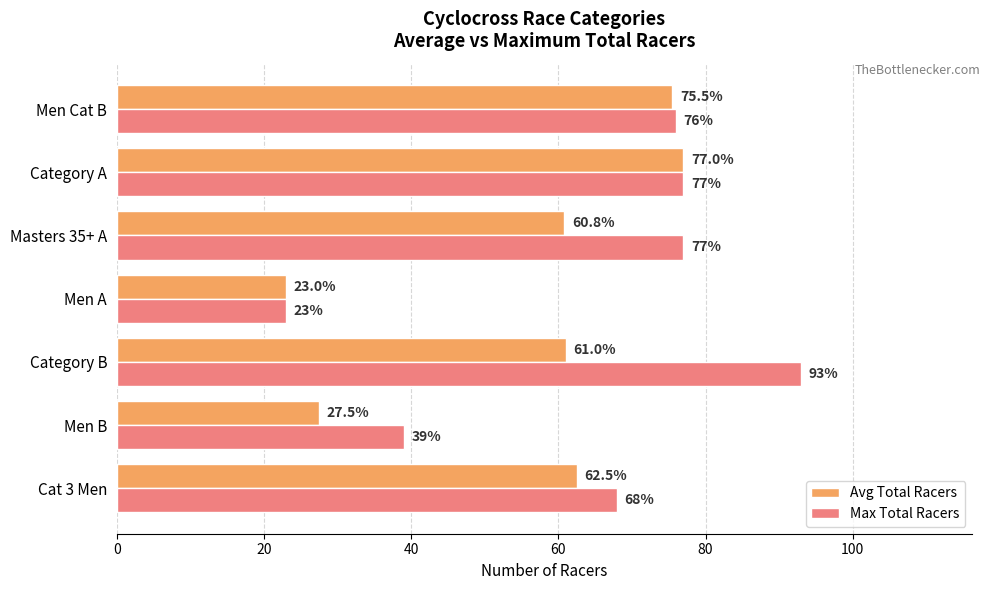

At how many categories does at least one series exceed 64?

5